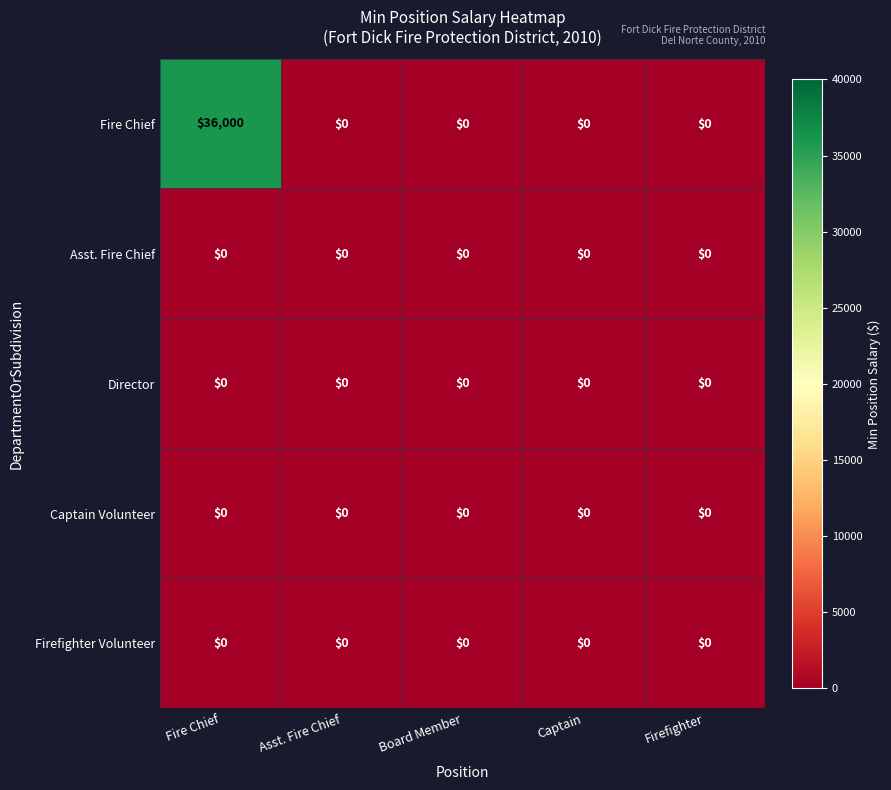

What is the sum of all Fire Chief values?

36000